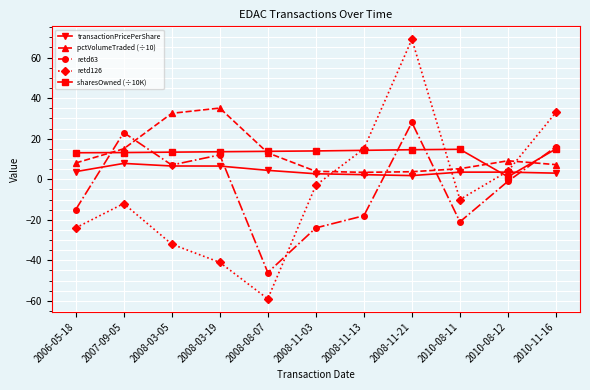

Is the value of retd63 at 2008-11-13 greater than the value of pctVolumeTraded (÷10) at 2006-05-18?

No